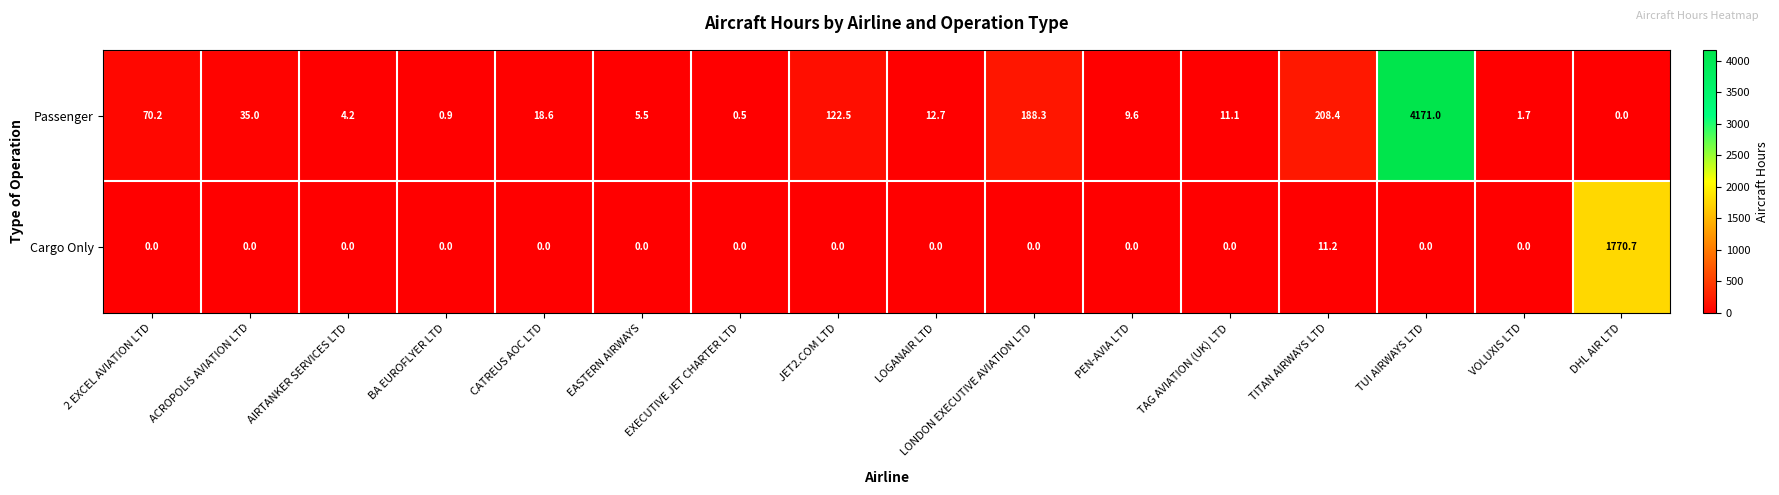

What is the average value of the Passenger series?

303.8